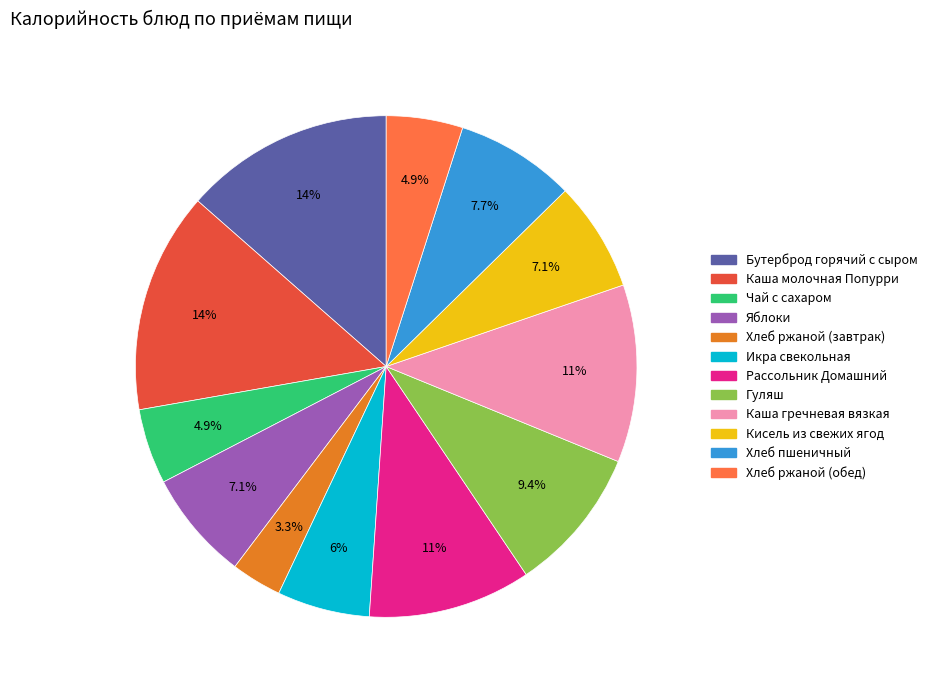

Is there any slice that represents more than half of the pie?

No